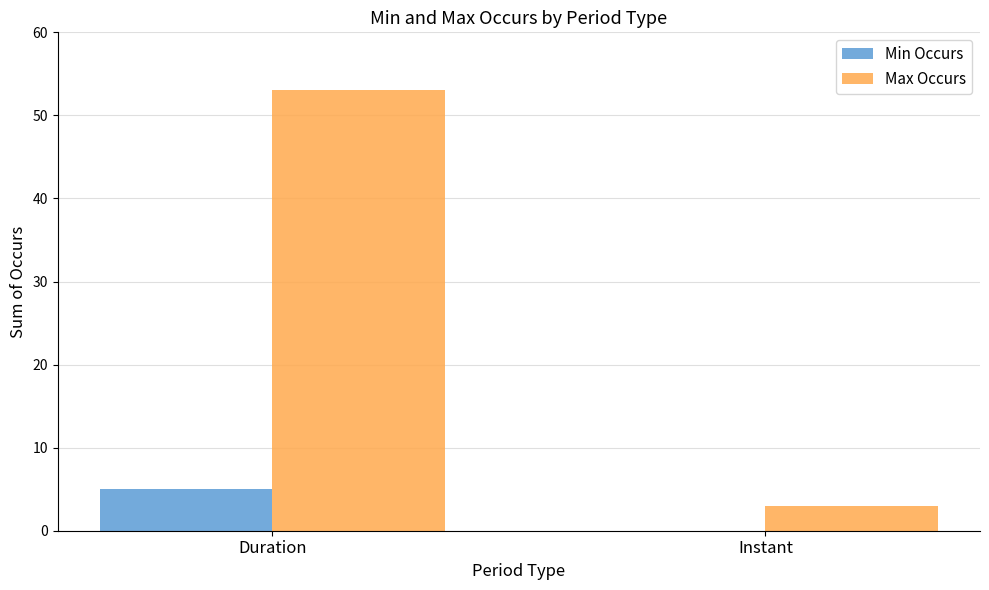

Count the number of categories in the chart.

2